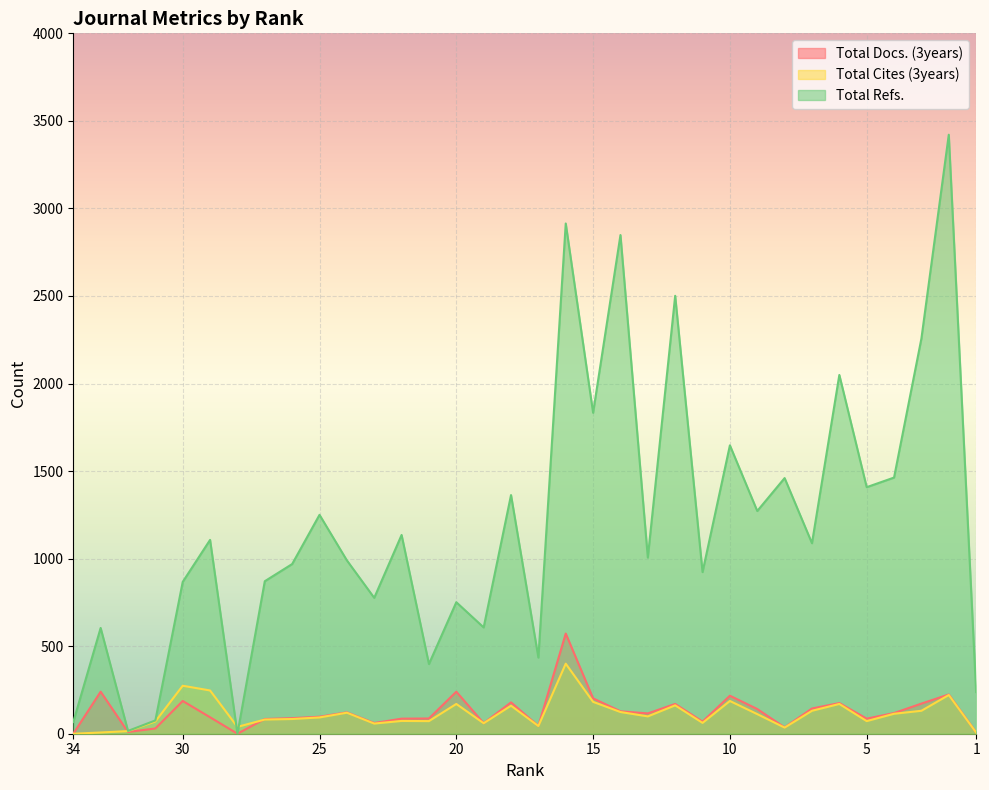

What is the average value of the Total Refs. series?

1194